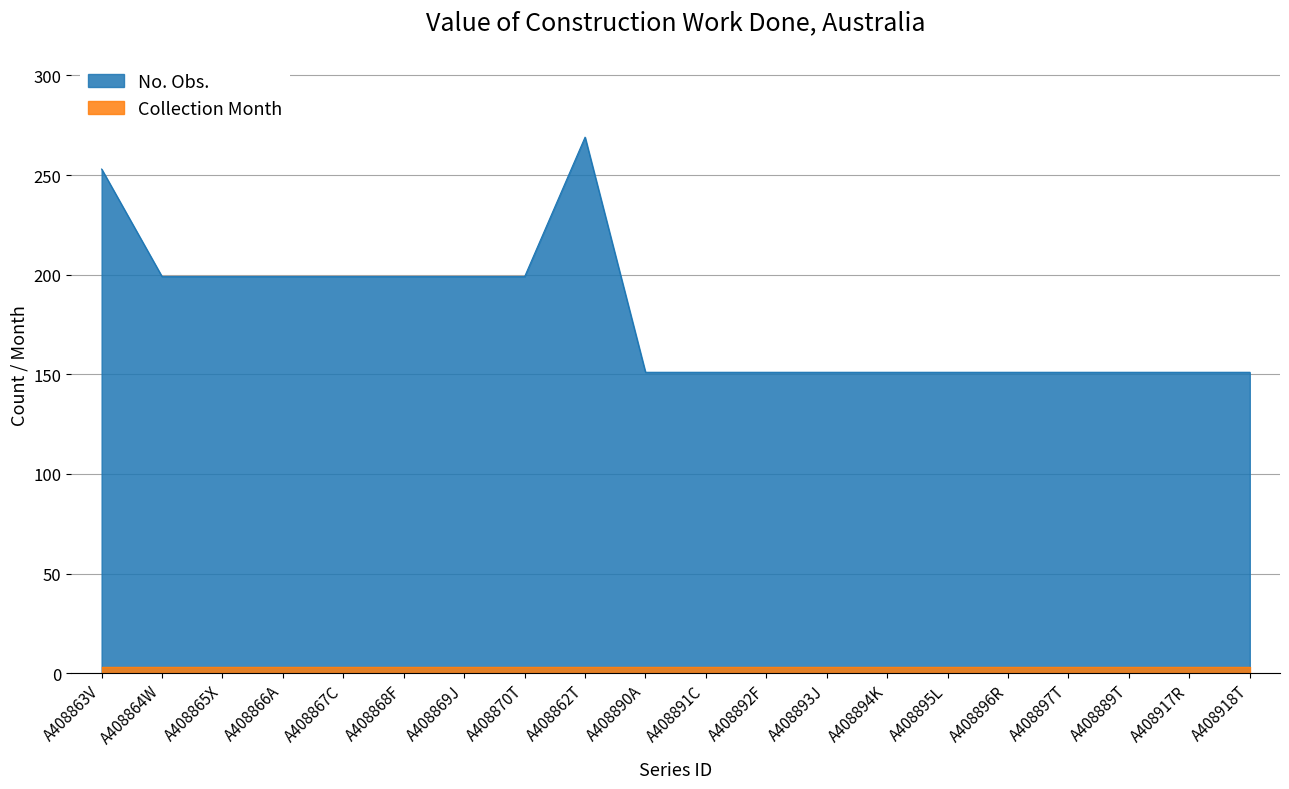

What is the difference between the values at A408897T and A408866A?

48